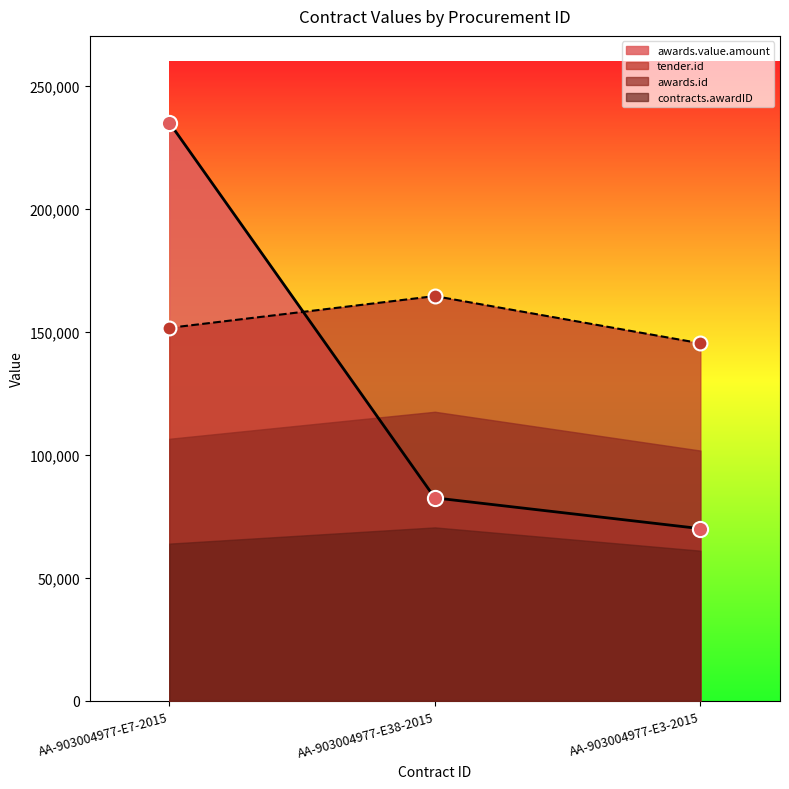

At which category is the sum across all series the highest?

AA-903004977-E7-2015